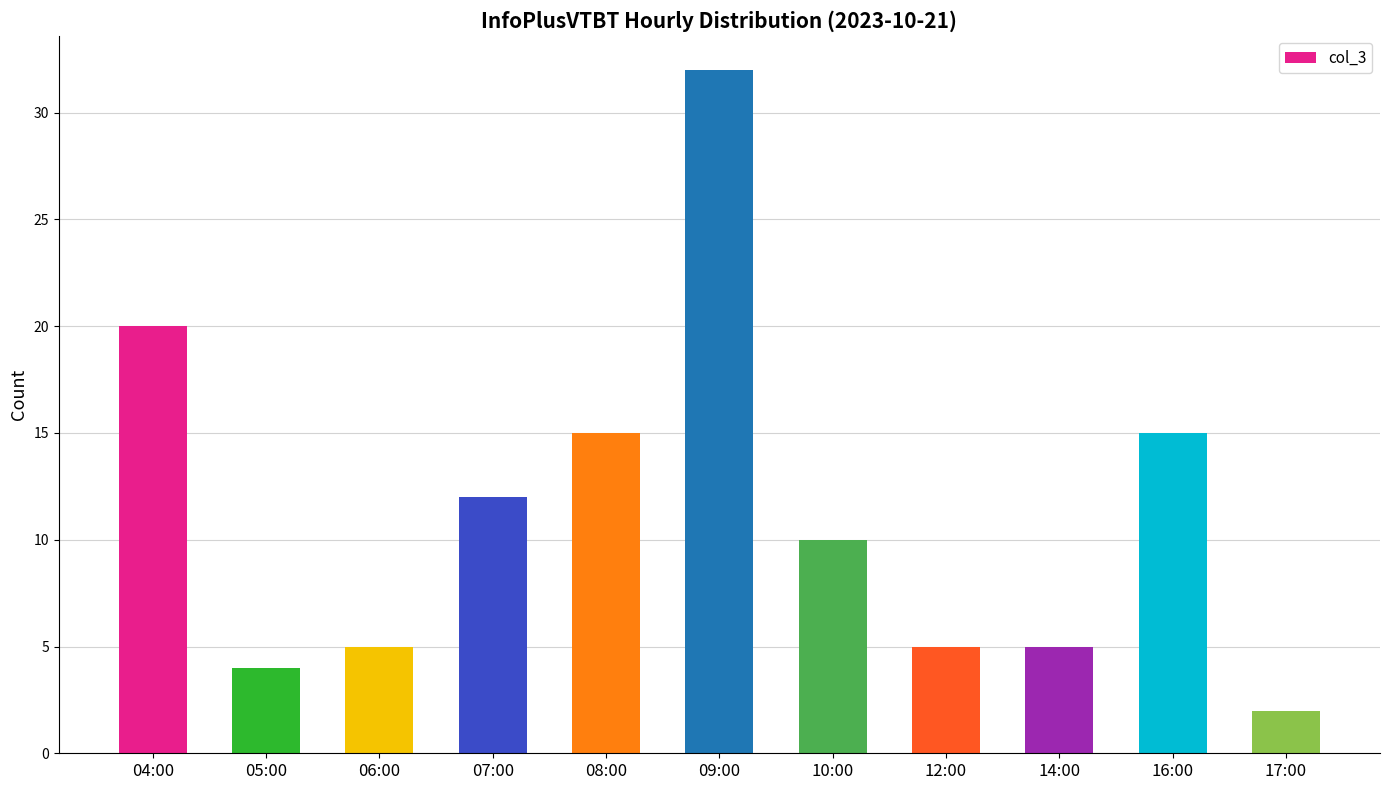

What is the greatest value displayed?

32